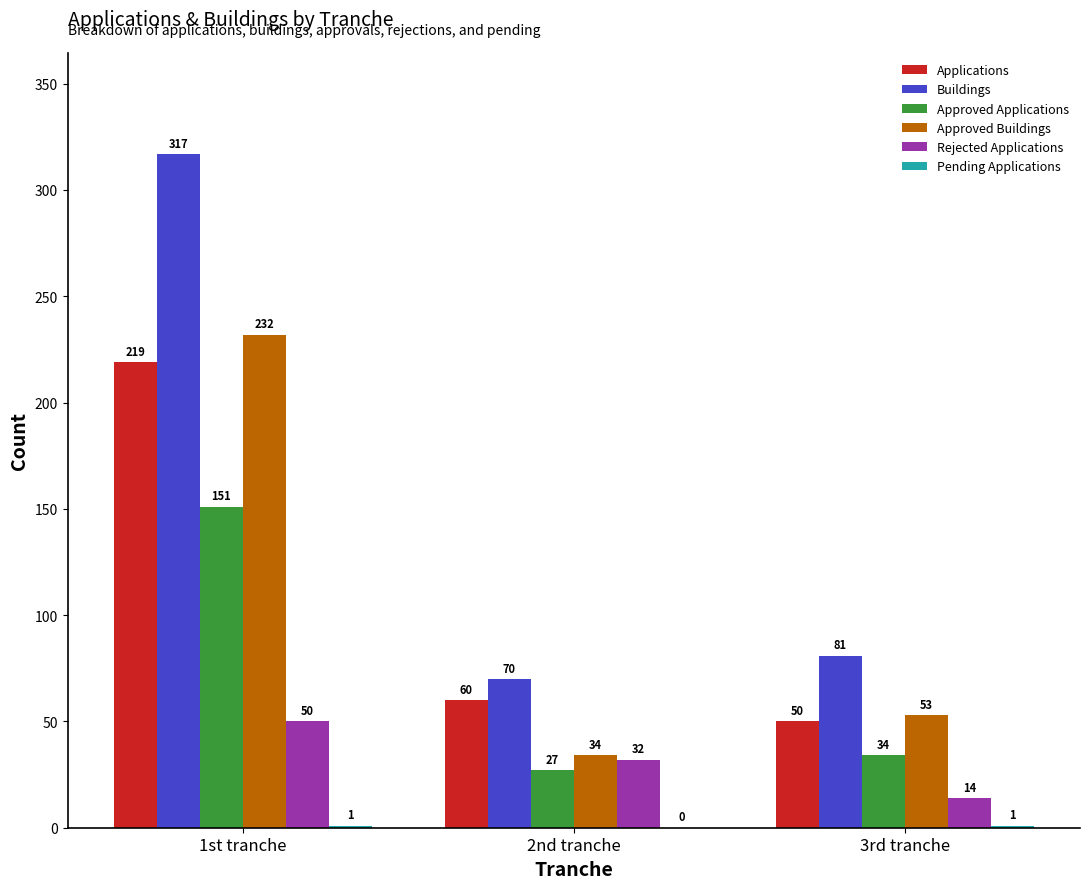

The value of Approved Applications at 1st tranche is 151. True or false?

True